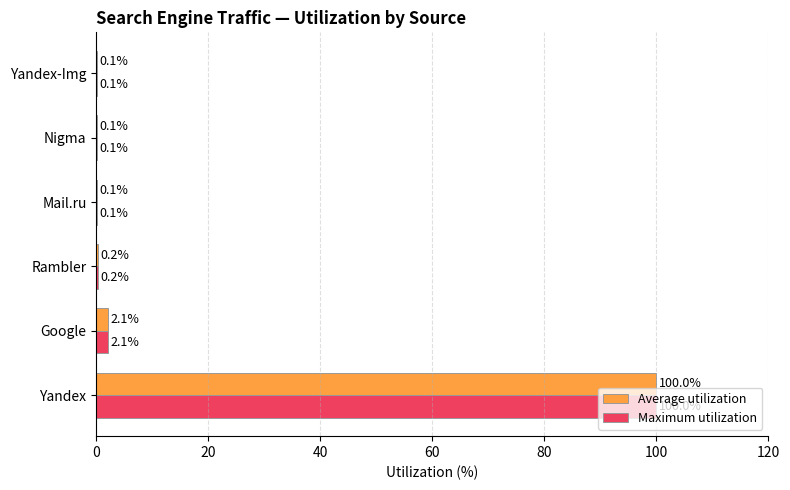

What is the maximum value shown in the chart?

100.0